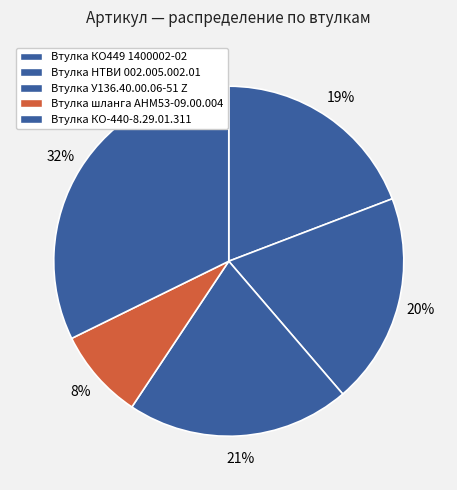

To the nearest percent, what is the average slice percentage?

20%